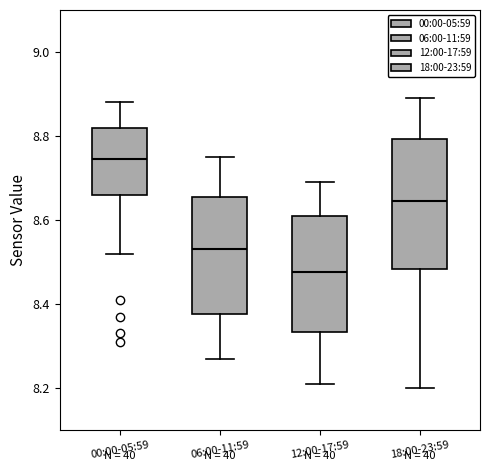

Where is the upper edge of the box for 06:00-11:59 on the y-axis? The values are not printed on the chart, so give them approximately, as read against the axis.

8.66